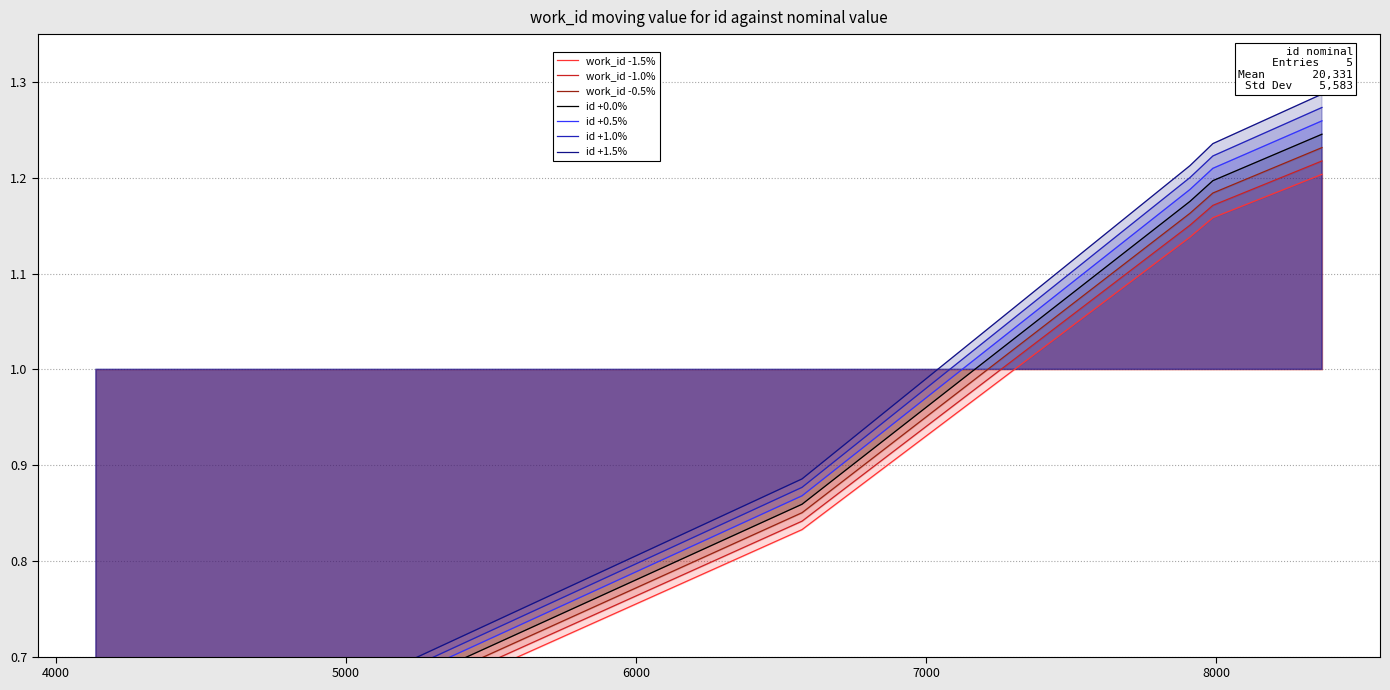

What is the difference between the highest and lowest values at 7988?

0.1